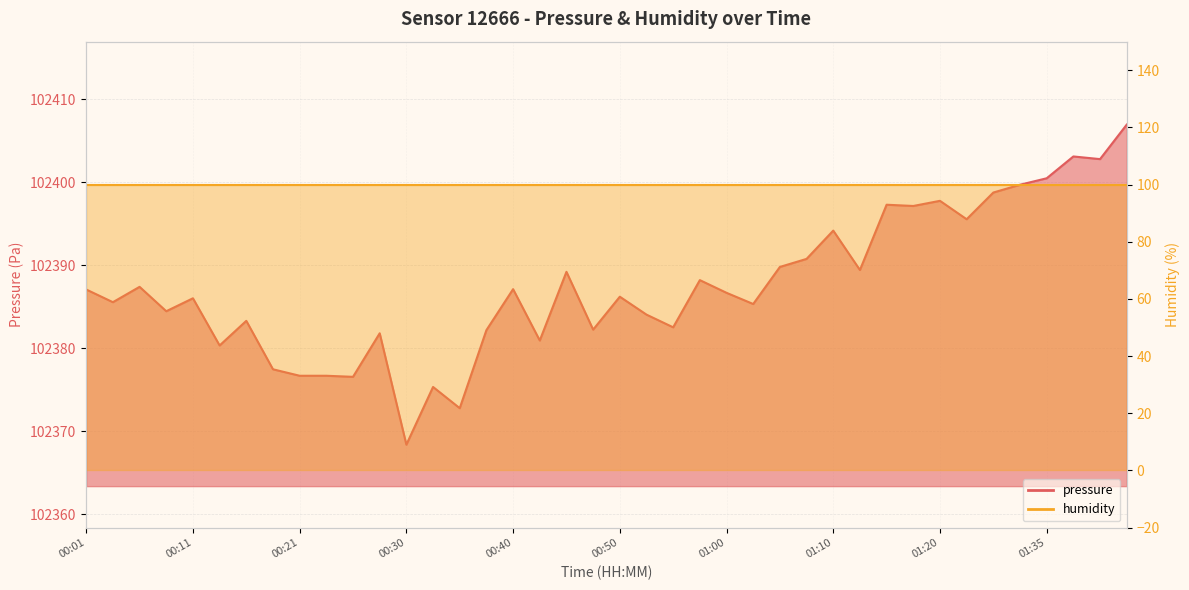

What is the sum of all values?

4095498.7